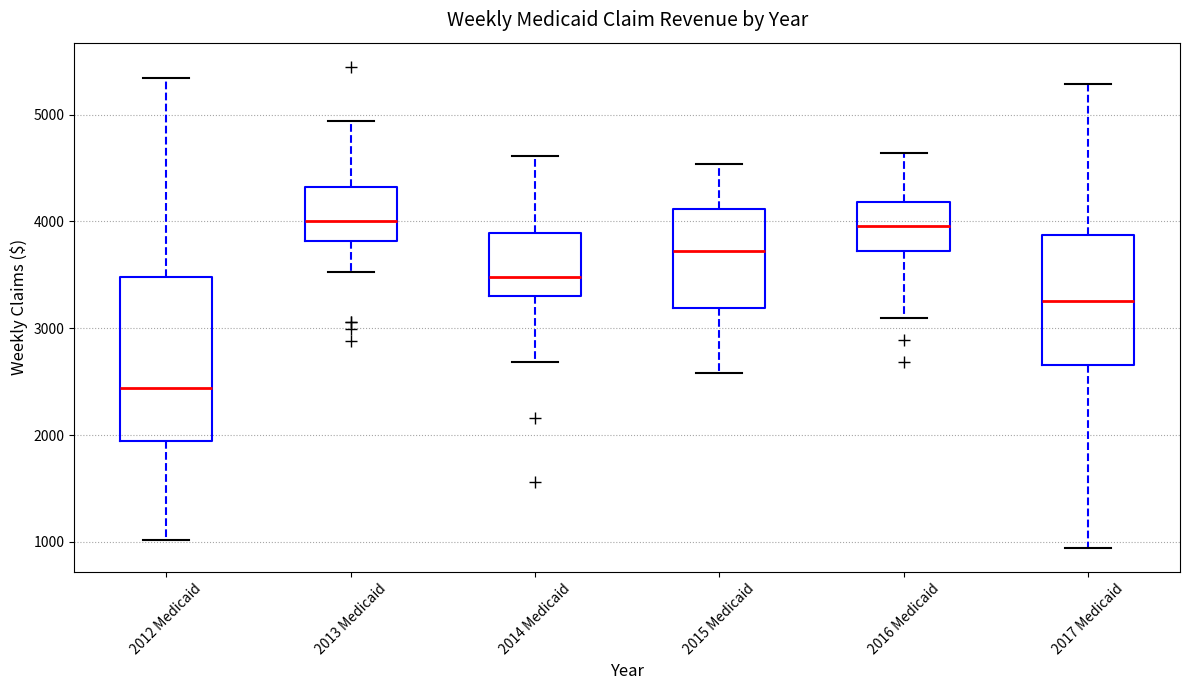

Where is the upper edge of the box for 2013 Medicaid on the y-axis? The values are not printed on the chart, so give them approximately, as read against the axis.

4300